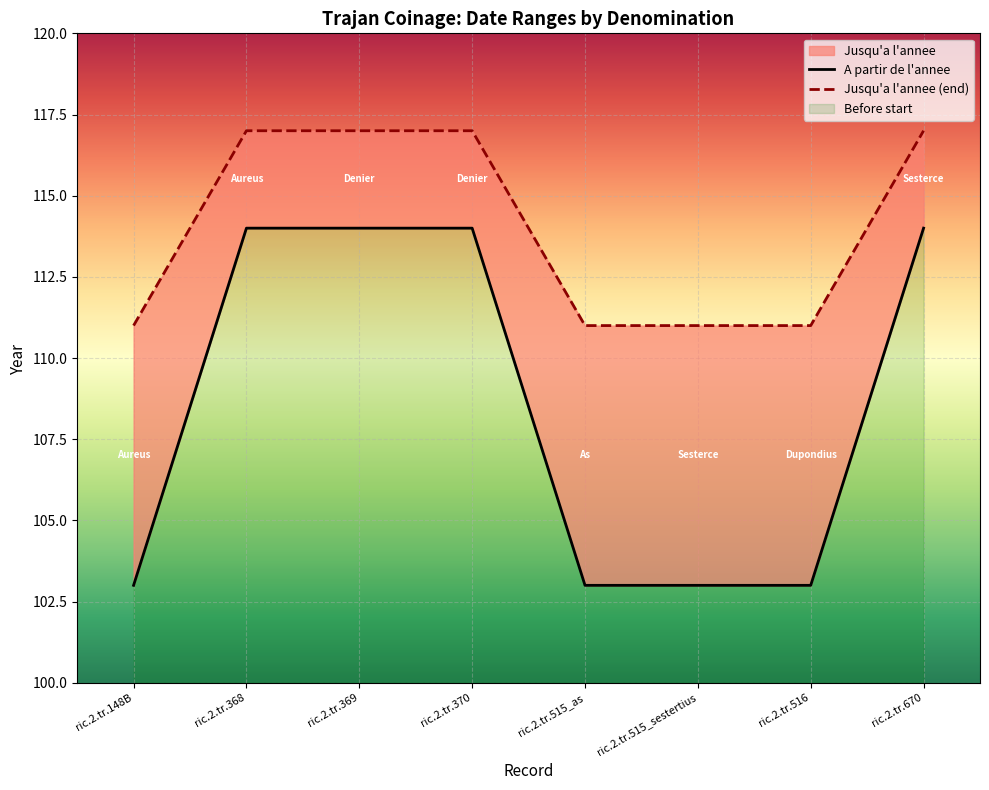

At which category is the sum across all series the highest?

ric.2.tr.368